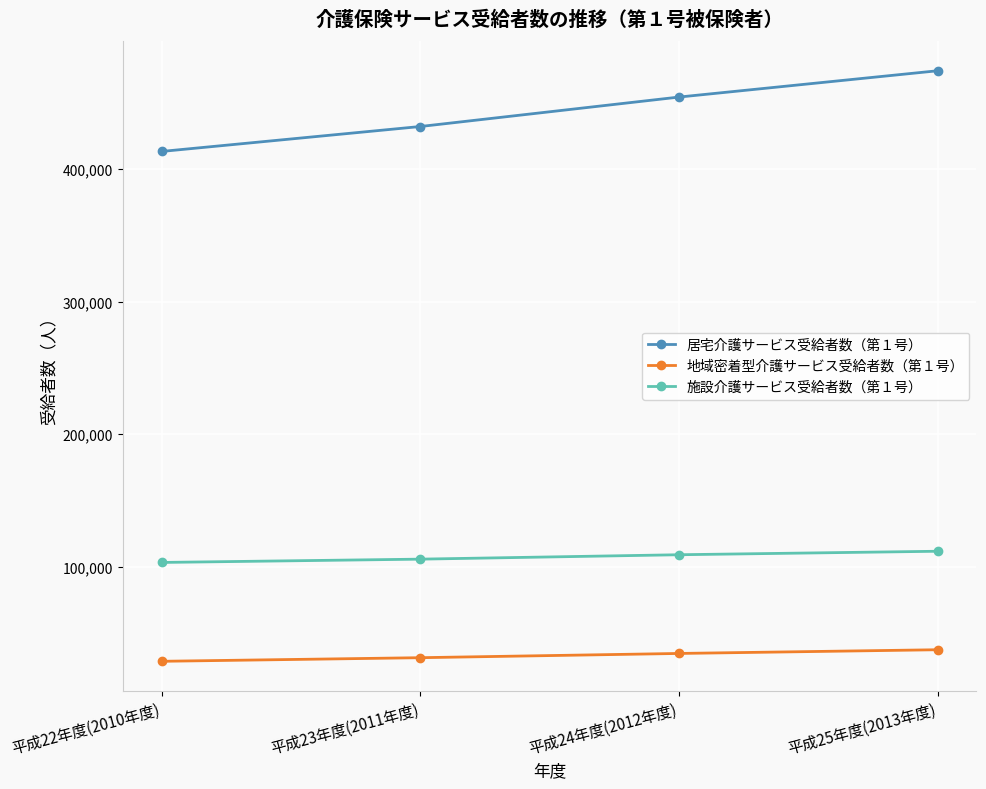

True or false: 地域密着型介護サービス受給者数（第１号） and 施設介護サービス受給者数（第１号） cross at least once.

False